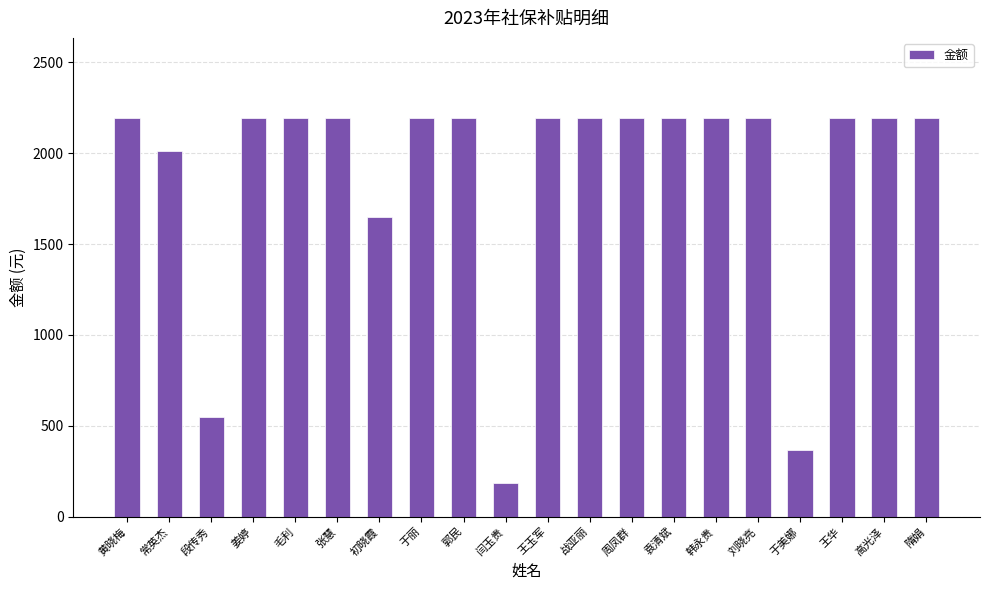

Are the bars grouped side by side (vs. stacked)?

No